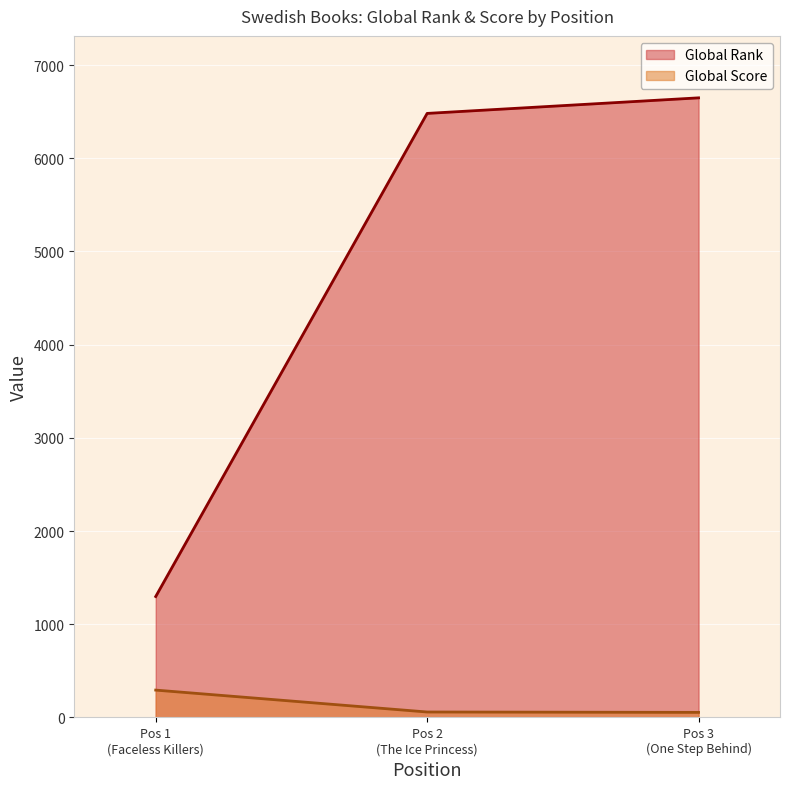

At which label is Global Score closest to 173?

Pos 2
(The Ice Princess)